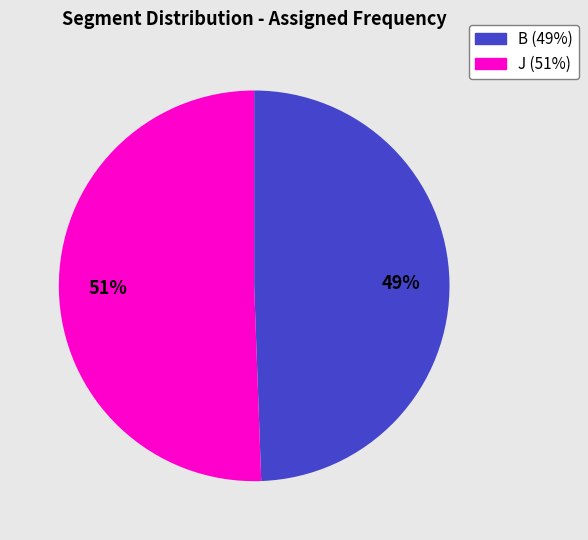

True or false: B accounts for 49% of the total.

True